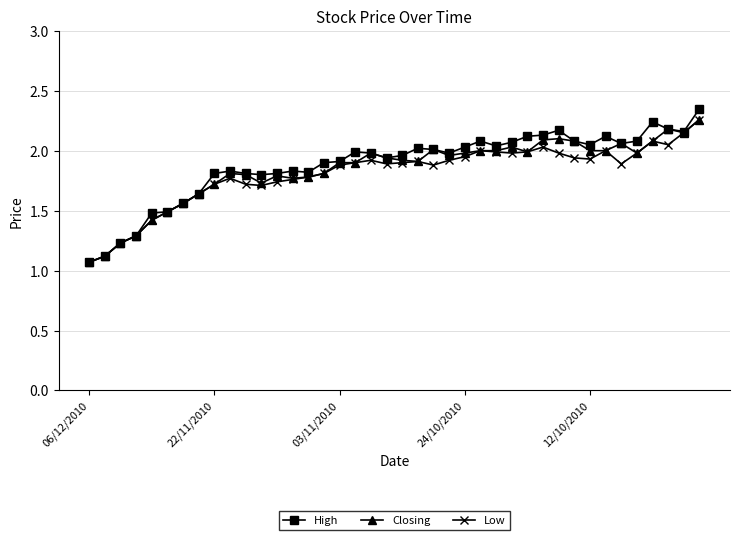

True or false: Low has more than 2 points higher than both neighbors.

True